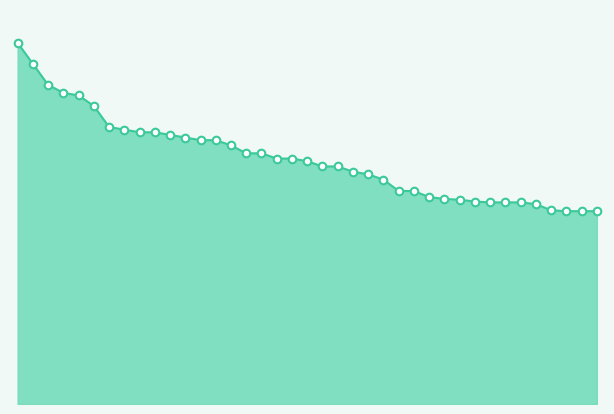

How many lines are shown in the chart?

1